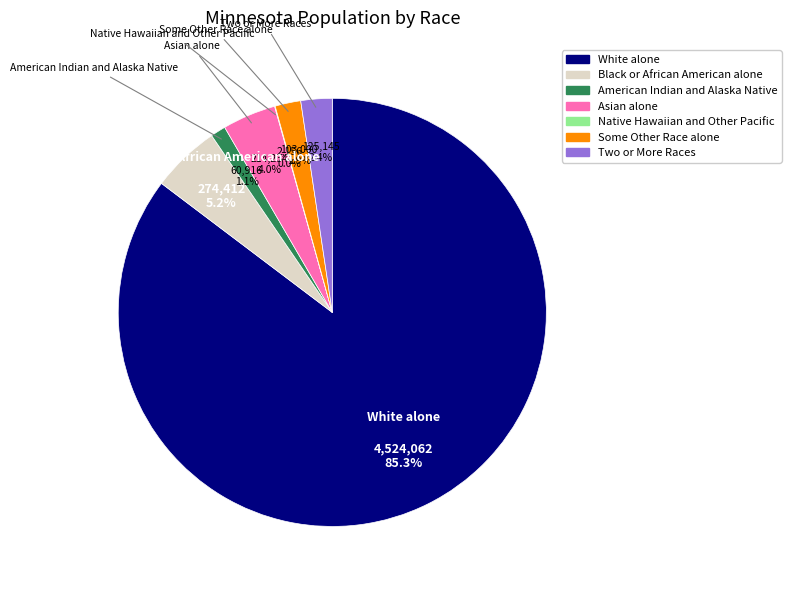

Approximately how many times larger is the value at Black or African American alone compared to Asian alone?

1.3